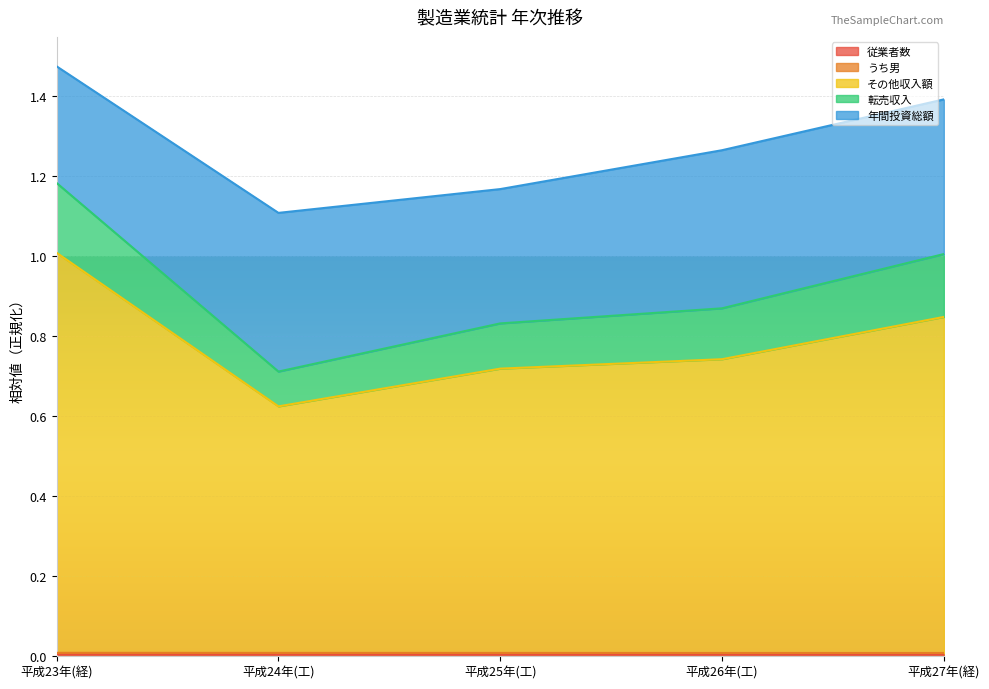

Is the value of うち男 at 平成24年(工) greater than the value of 従業者数 at 平成25年(工)?

Yes